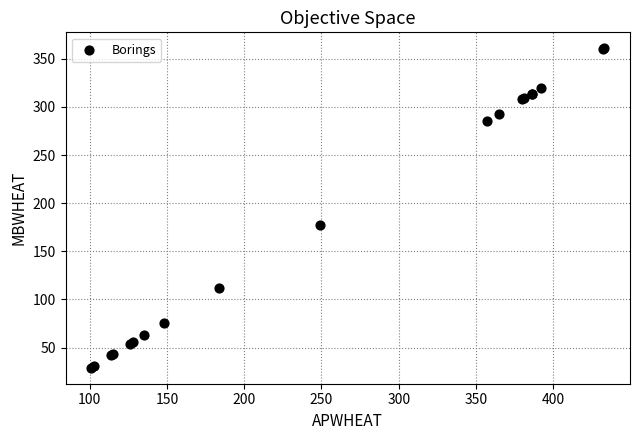

What Y value in the scatter plot is closest to 195?

177